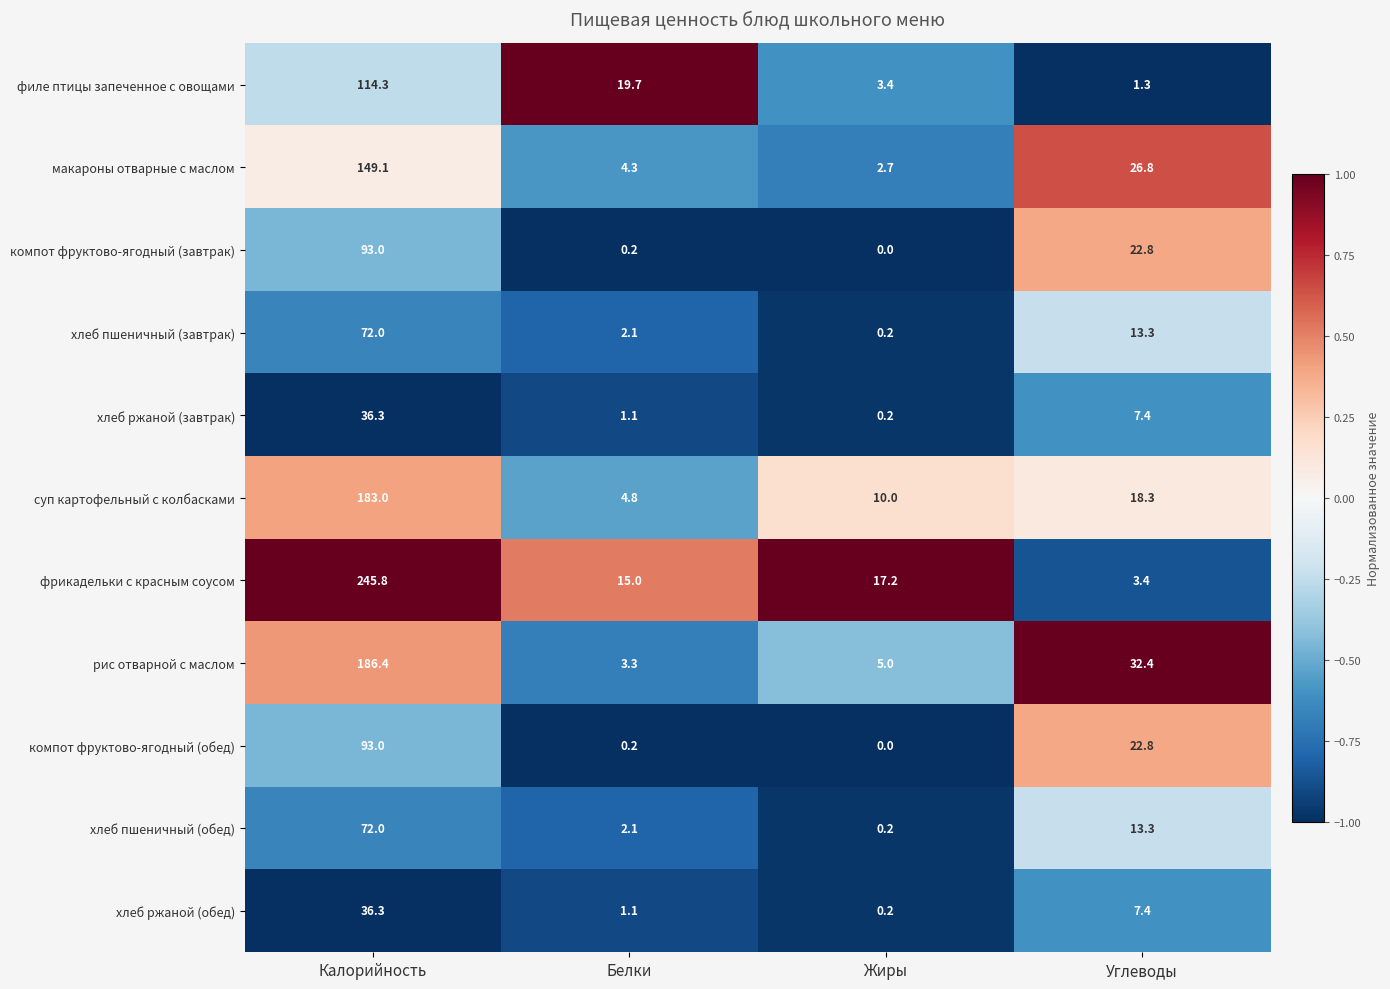

Which series has the largest total across all categories?

фрикадельки с красным соусом